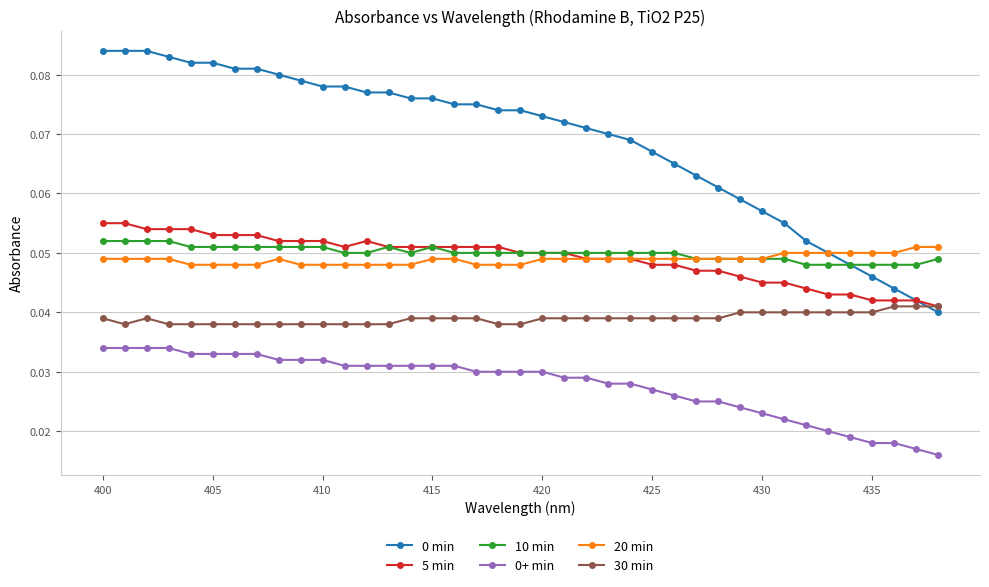

At how many categories does at least one series exceed 0?

39